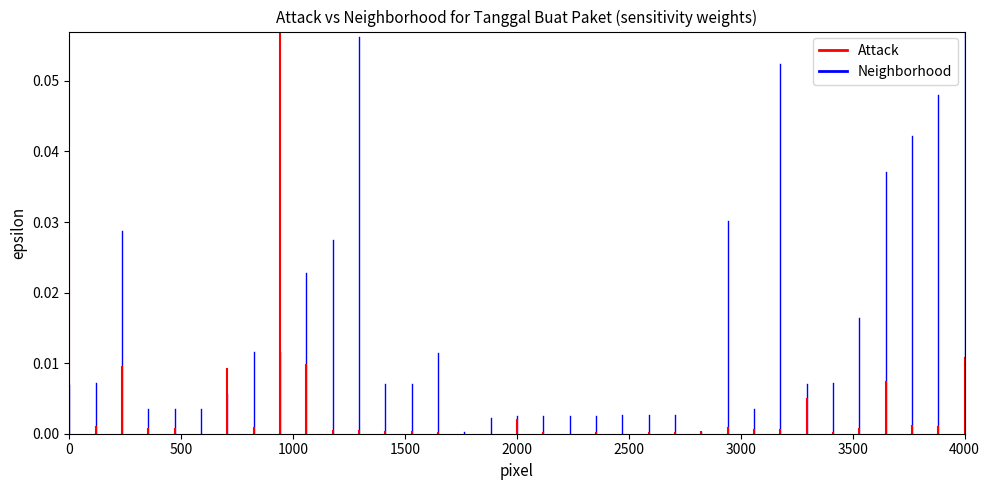

The Attack series shows 0.0 at 0. True or false?

True